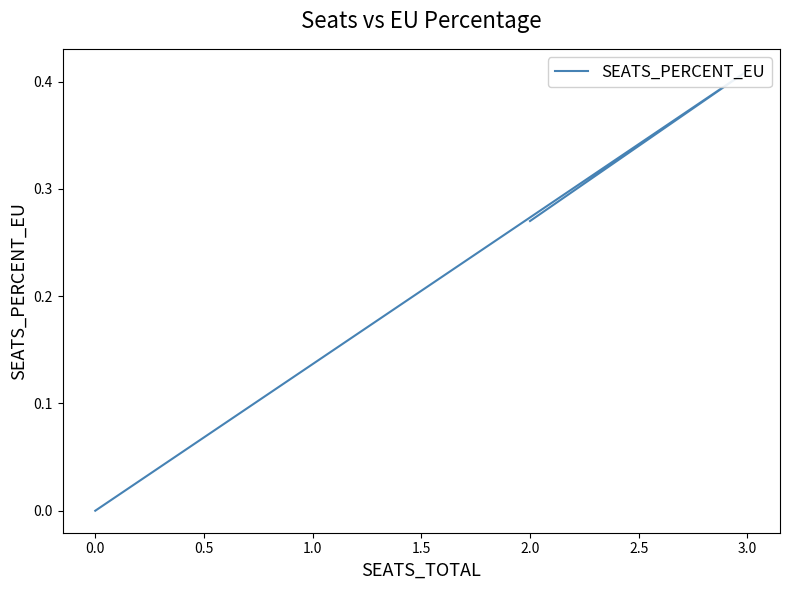

Is this an area chart (filled region under the line)?

No